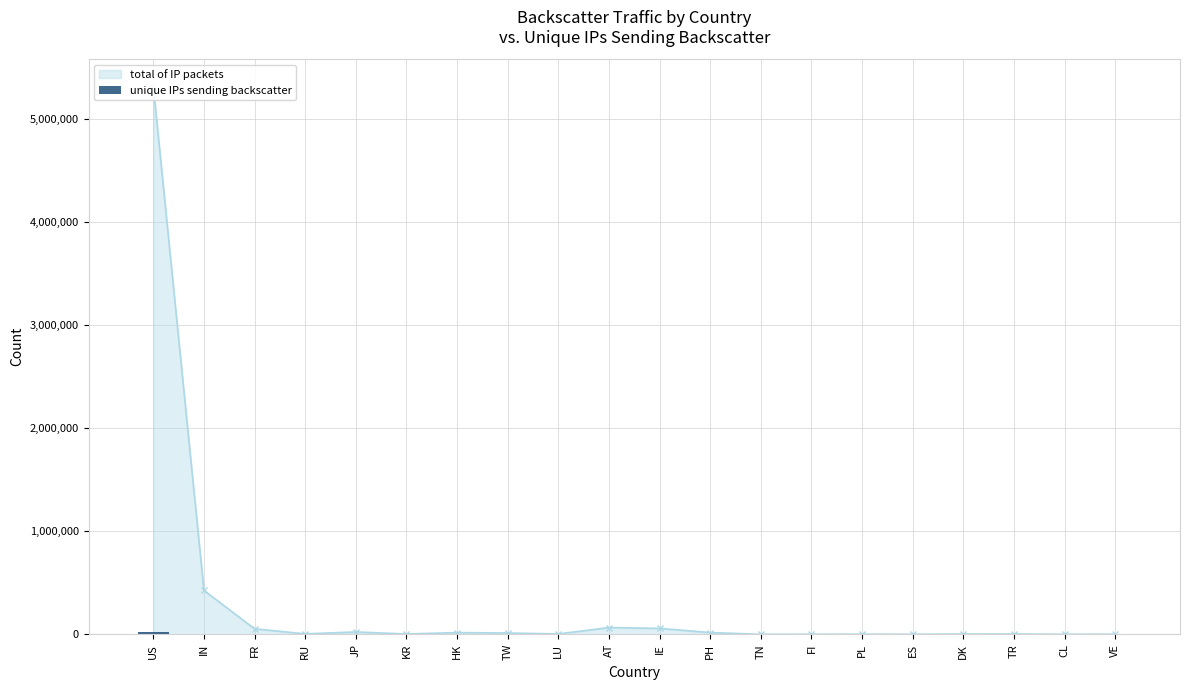

The chart shows a value of 431 at RU. True or false?

False